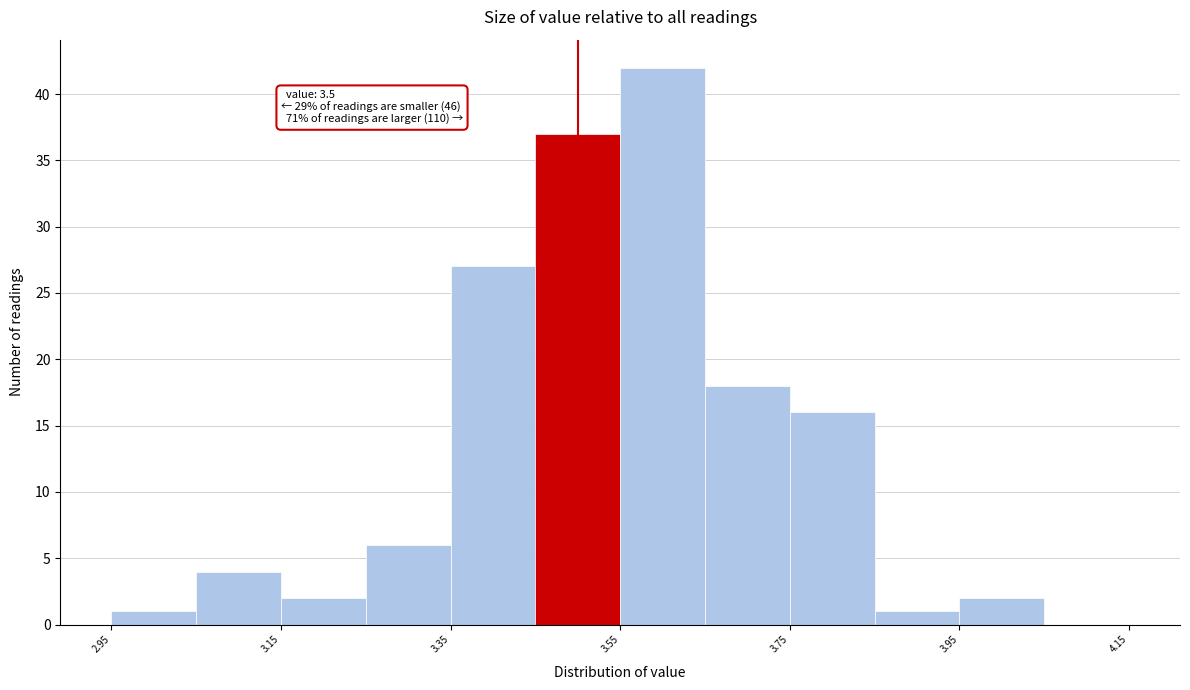

Which range on the x-axis has the tallest bar?

3.55 to 3.65